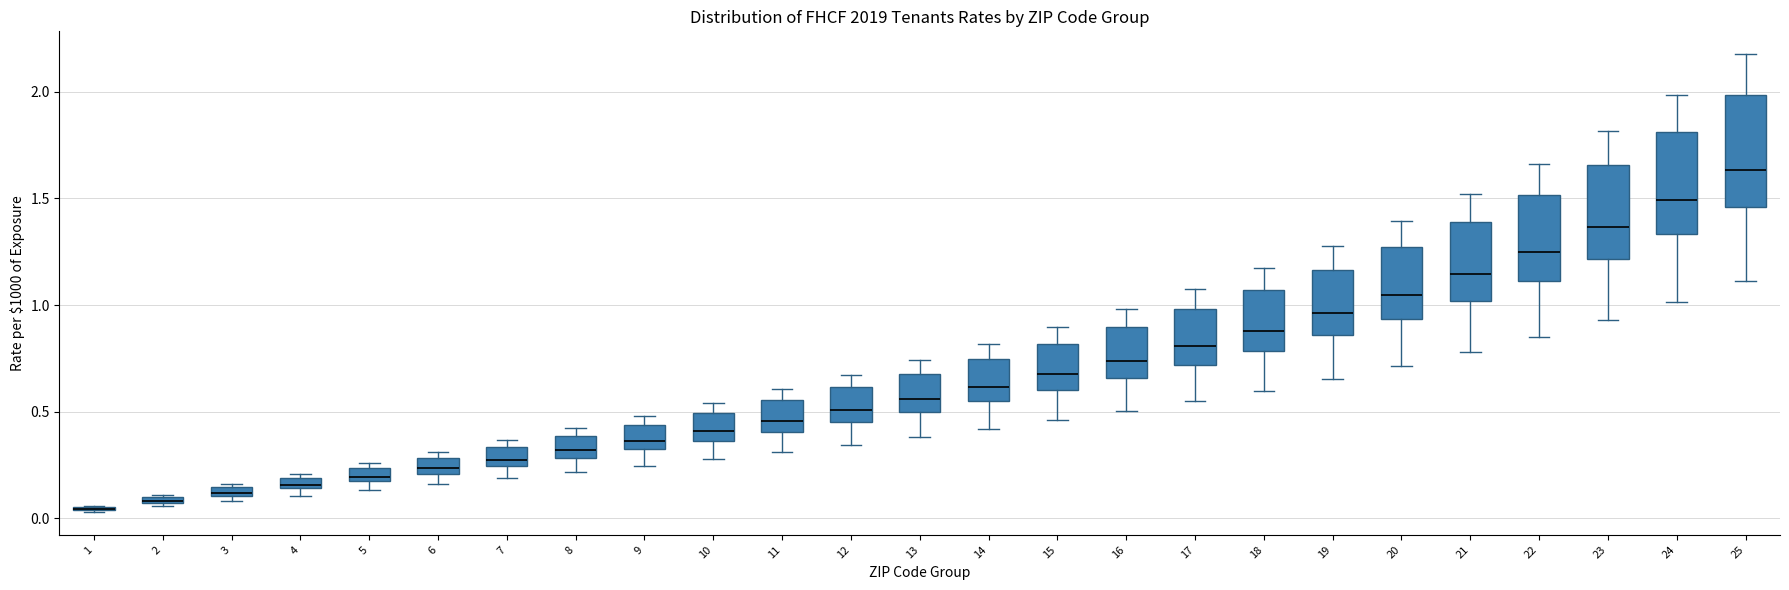

Where does the lower whisker of the box at x = 16 end on the y-axis? The values are not printed on the chart, so give them approximately, as read against the axis.

0.50